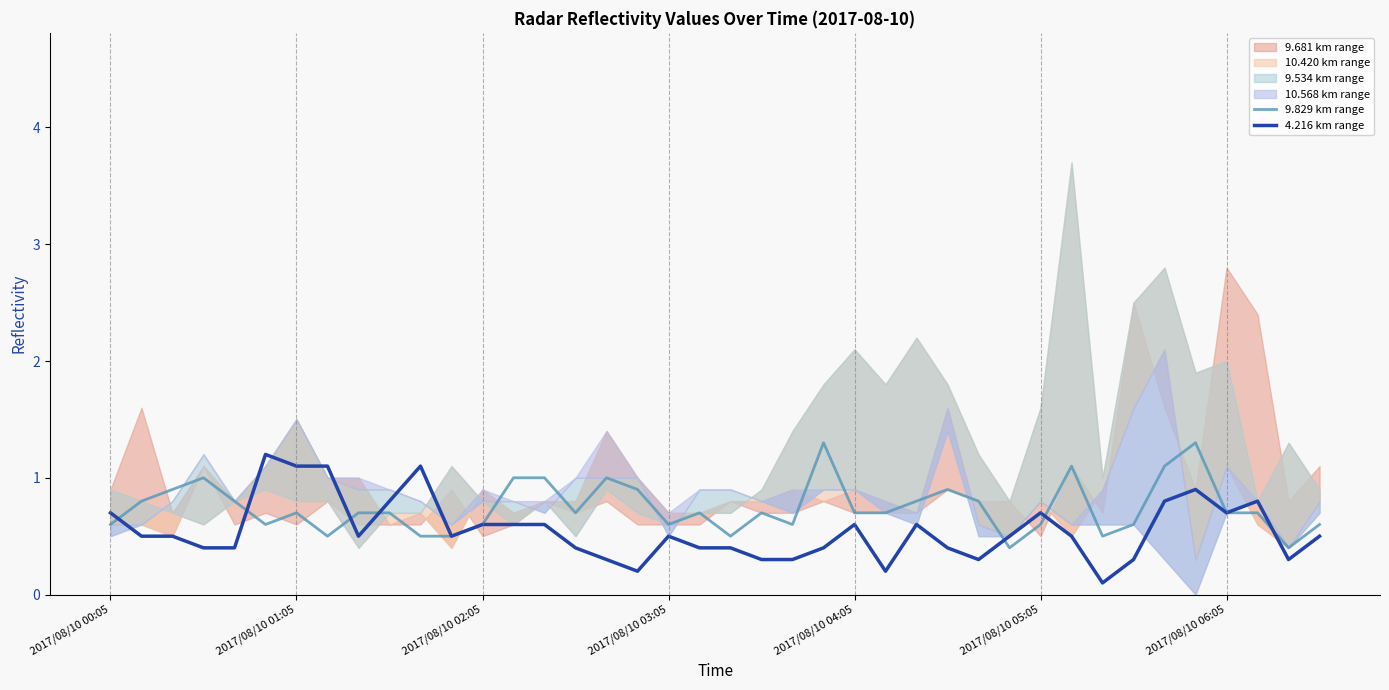

Is this an area chart (filled region under the line)?

No